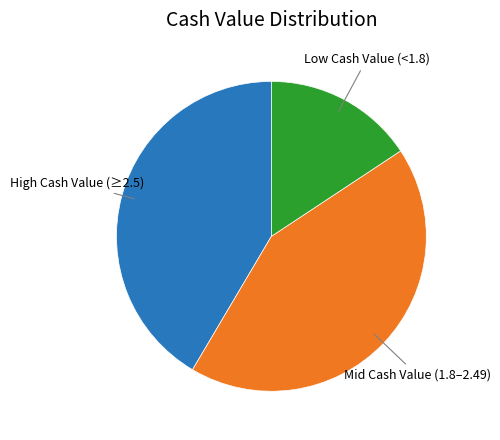

Is there a majority slice in this chart?

No